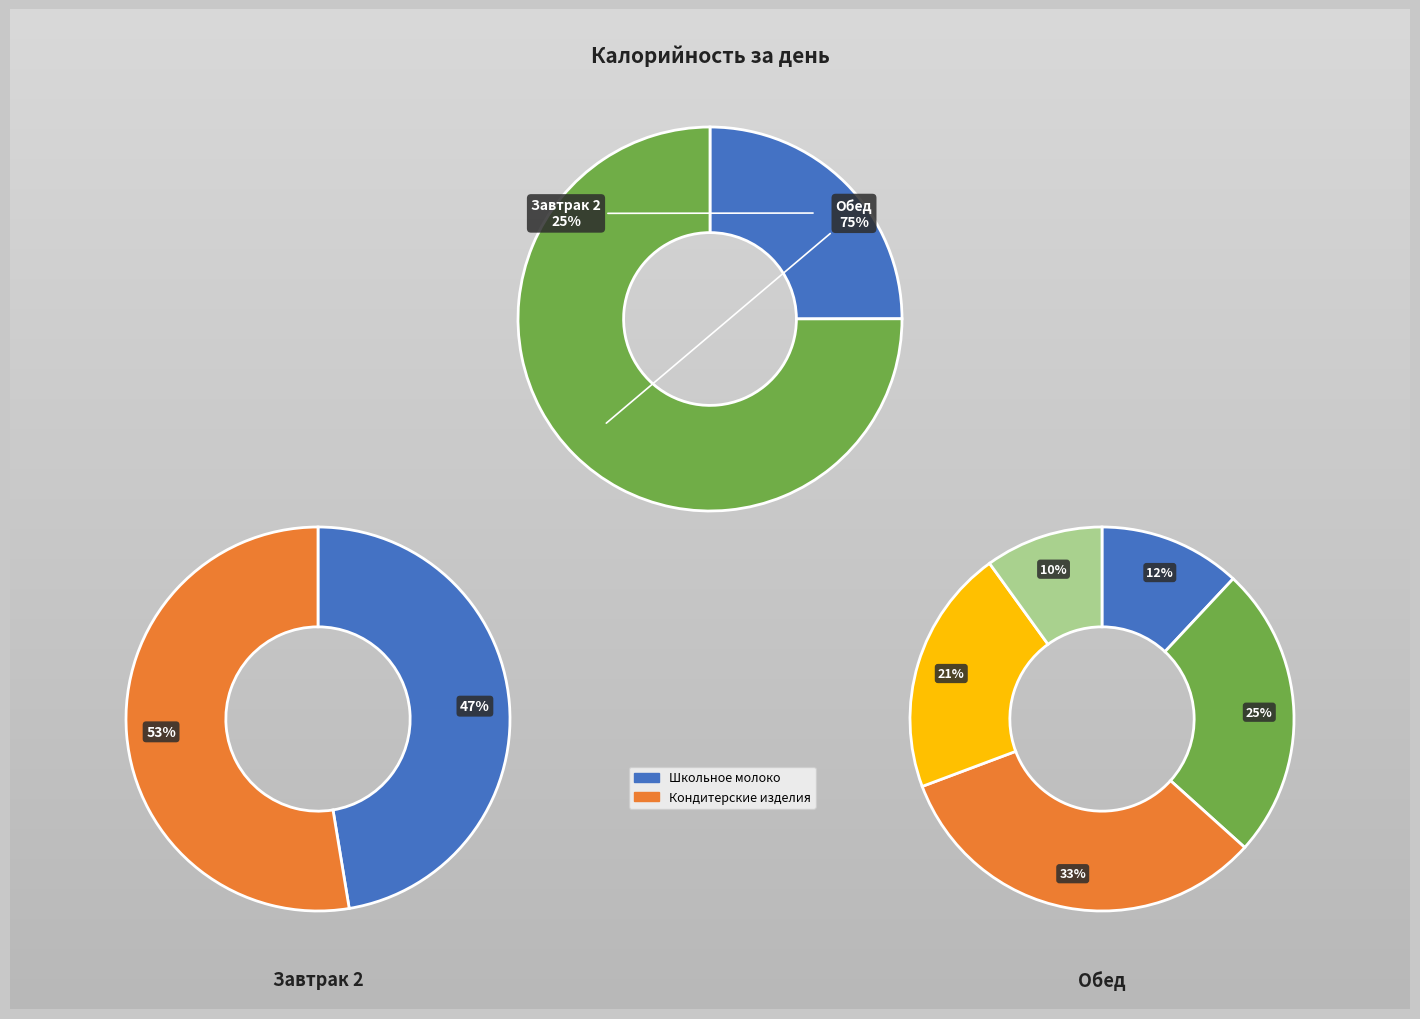

Count the number of slices in the pie.

2